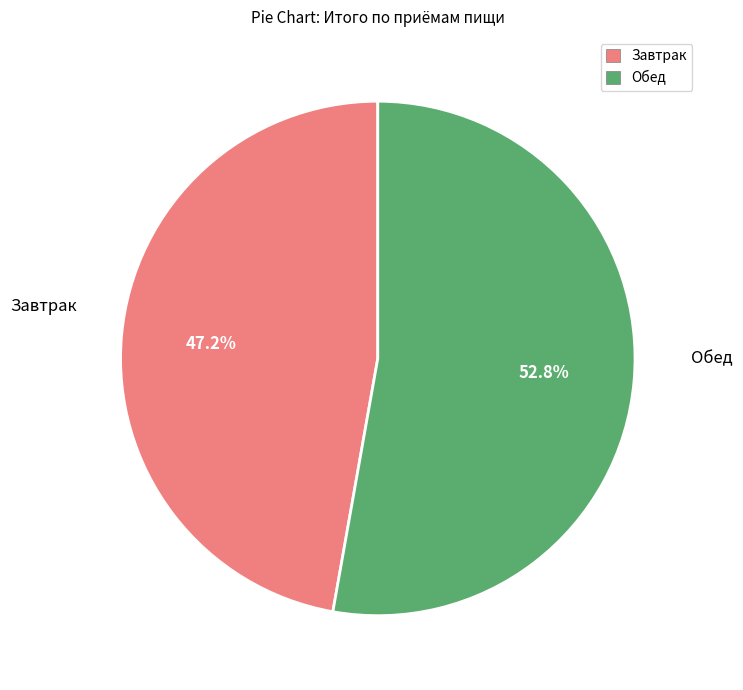

To the nearest percent, what is the average slice percentage?

50%